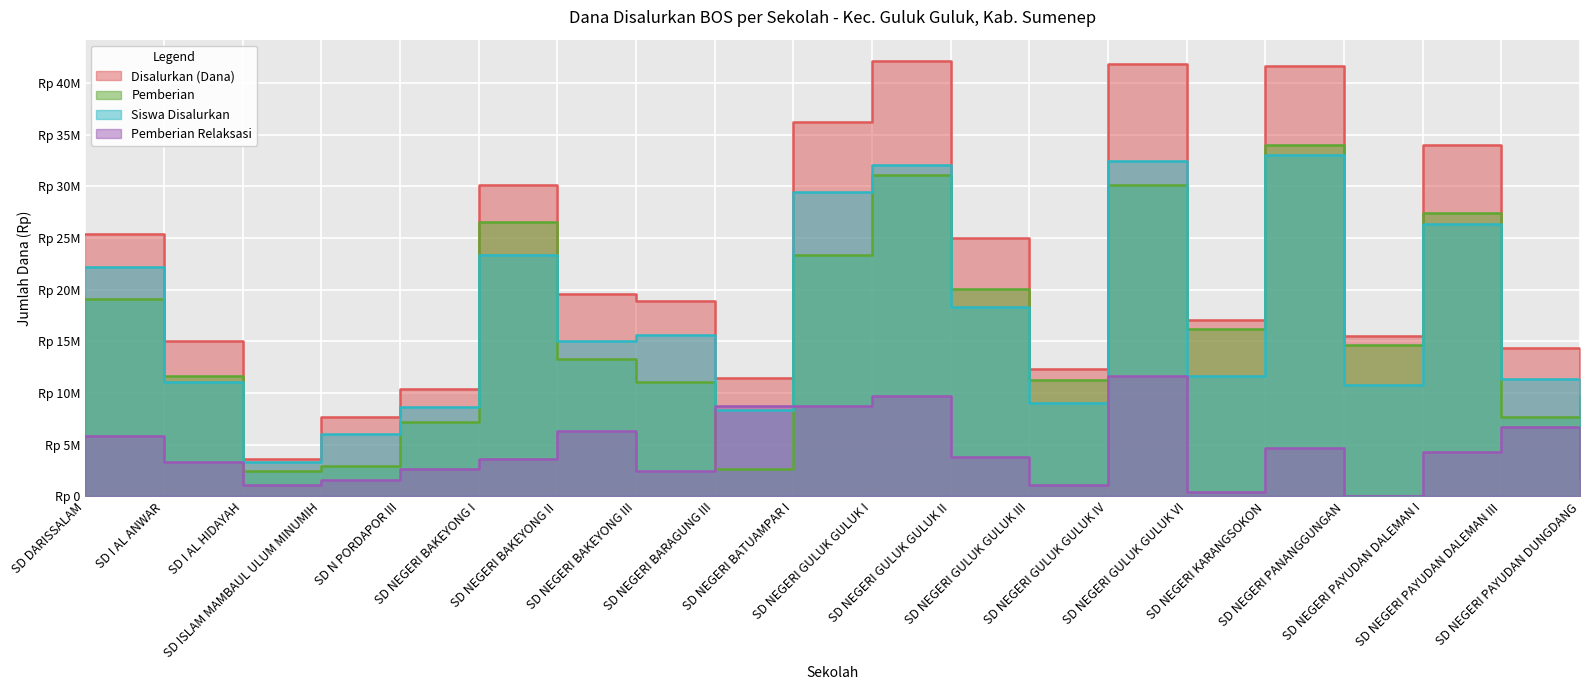

What value does the Pemberian Relaksasi series have at SD NEGERI BAKEYONG III?

2475000